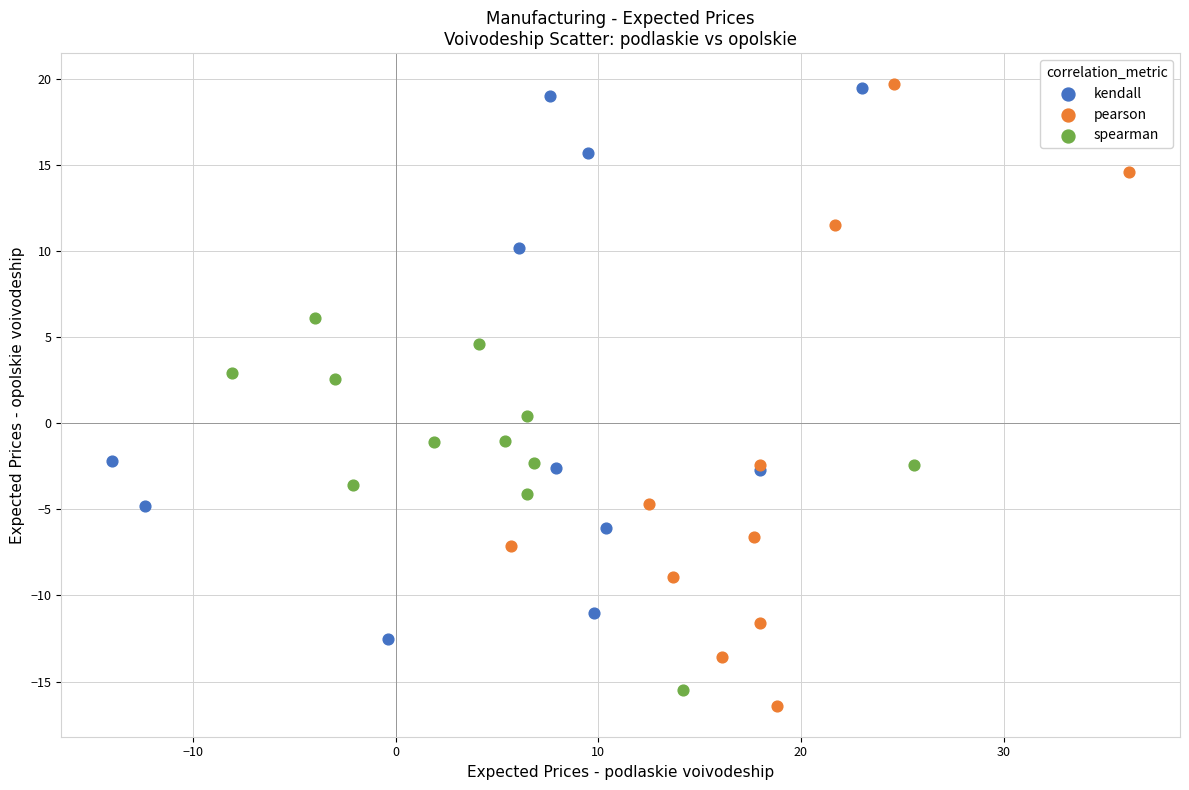

Which series has the largest Y range (max minus min)?

pearson